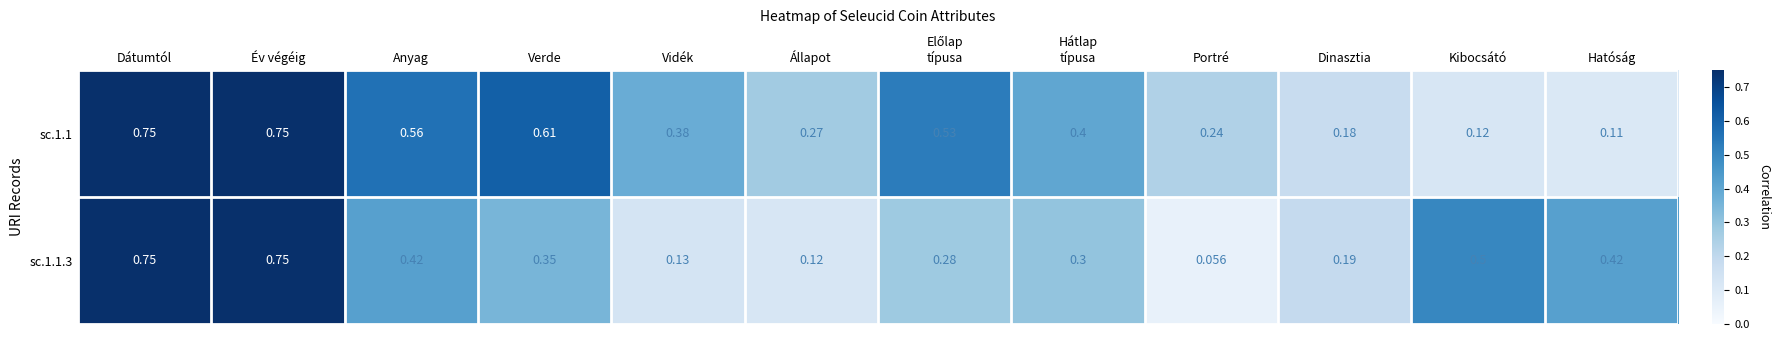

At which category does the chart reach its minimum across all series?

Portré